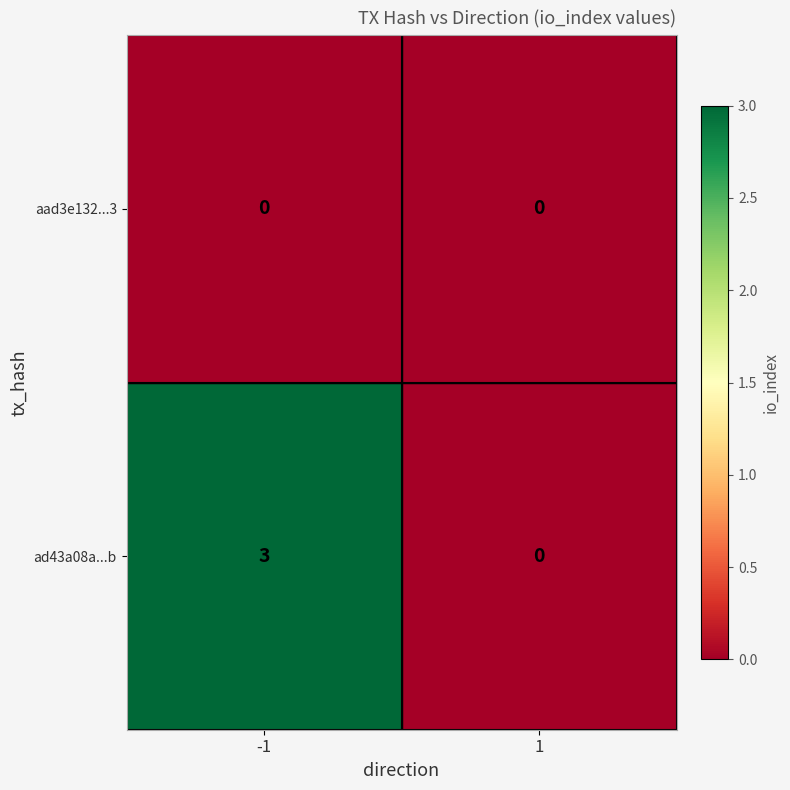

The value of ad43a08a...b at -1 is 5. True or false?

False